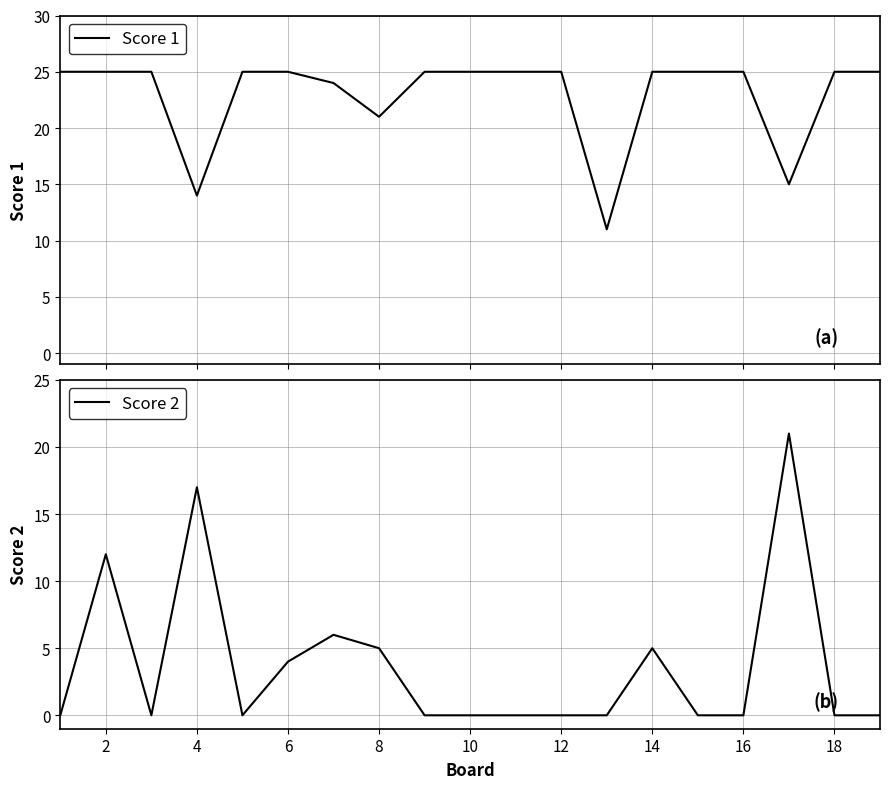

Does the chart display data point markers on the line(s)?

No